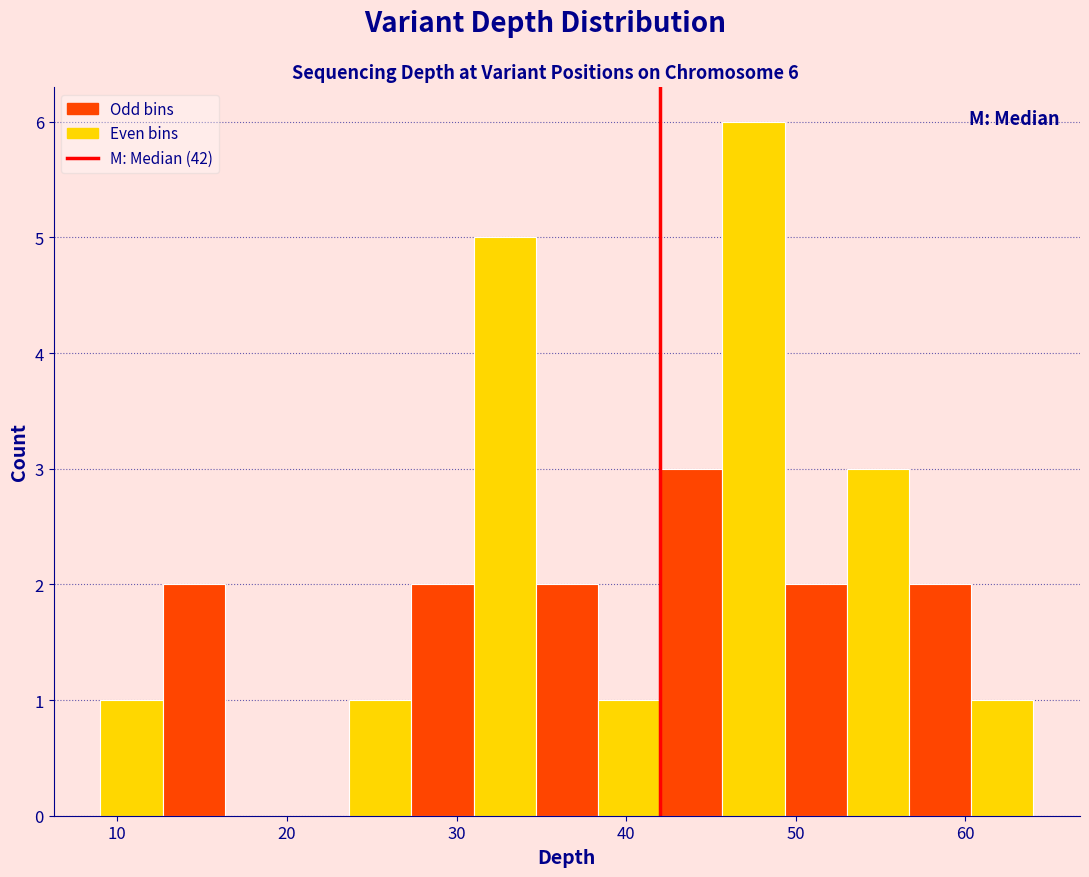

Around what value on the x-axis is the tallest bar? Give the approximate position of its centre, as read against the axis.

48